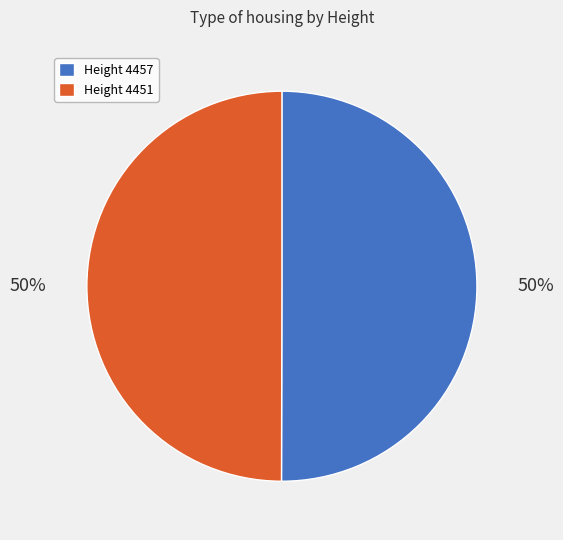

To the nearest percent, what percentage of the pie is Height 4451?

50%